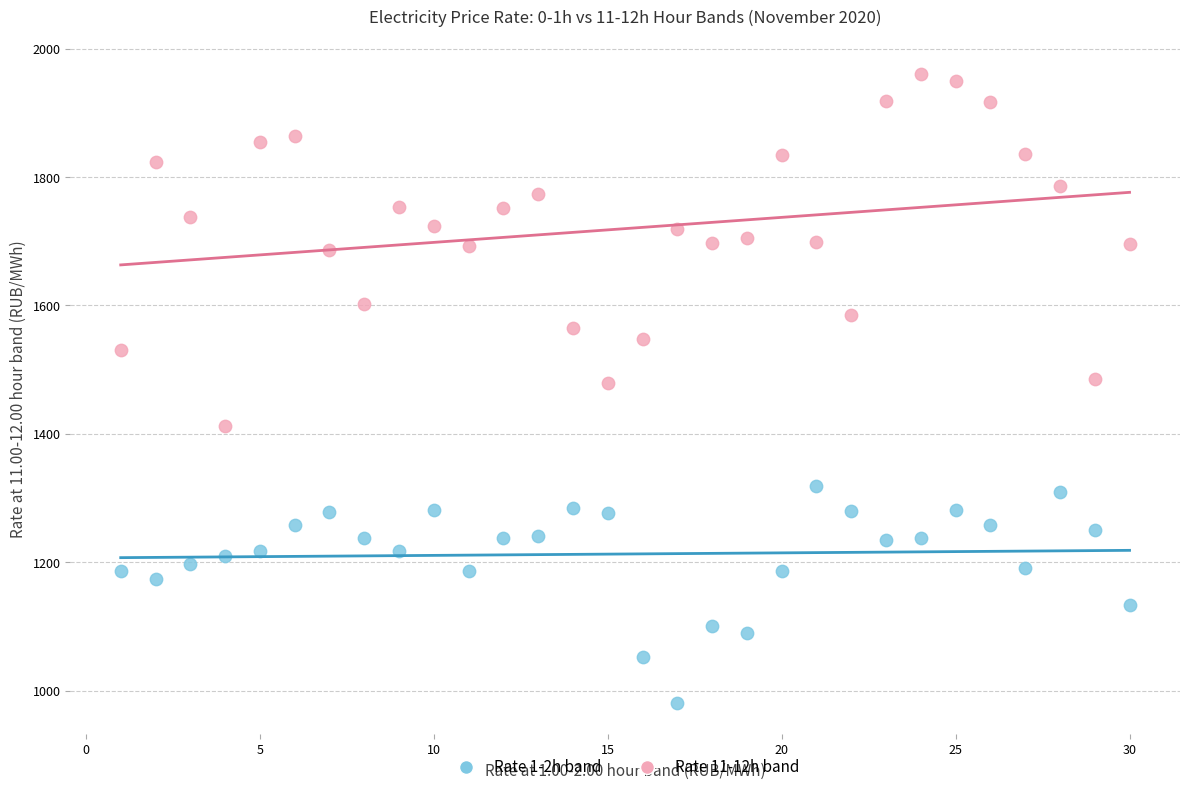

Across all data points, what is the range of Y values (max minus min)?

979.8